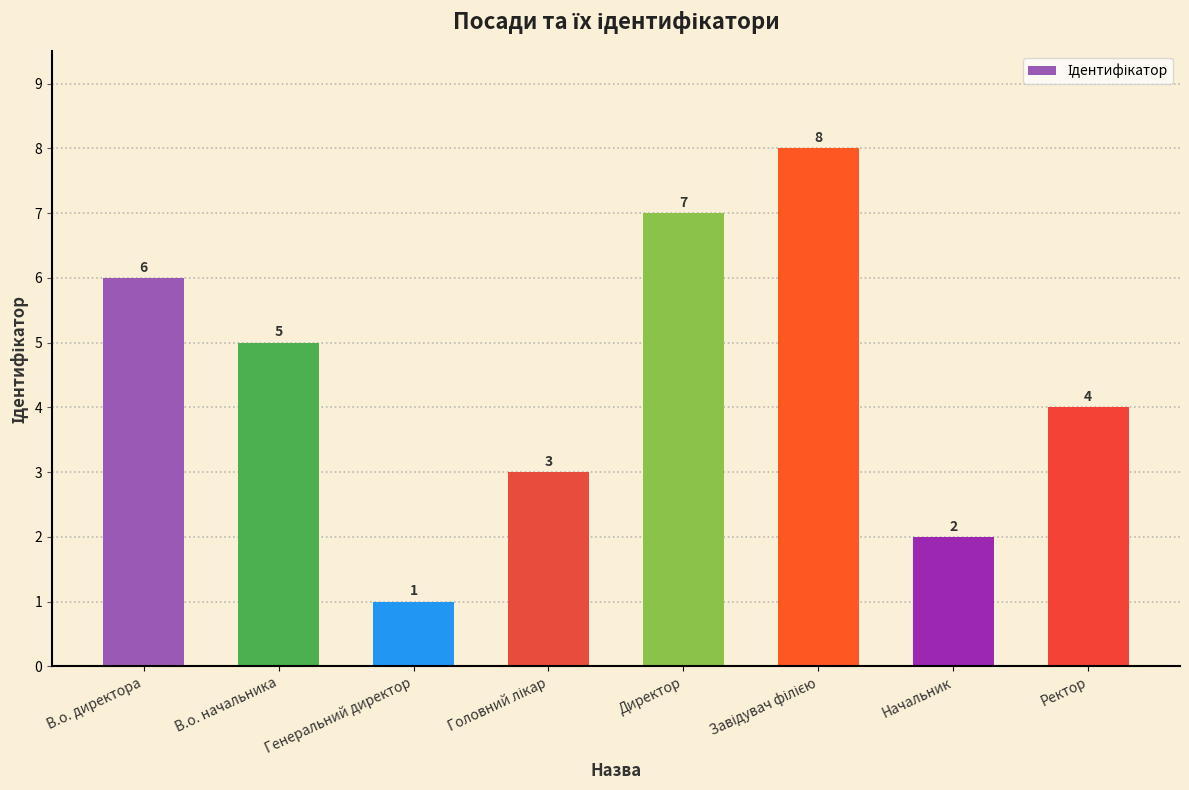

How many values are below 5?

4